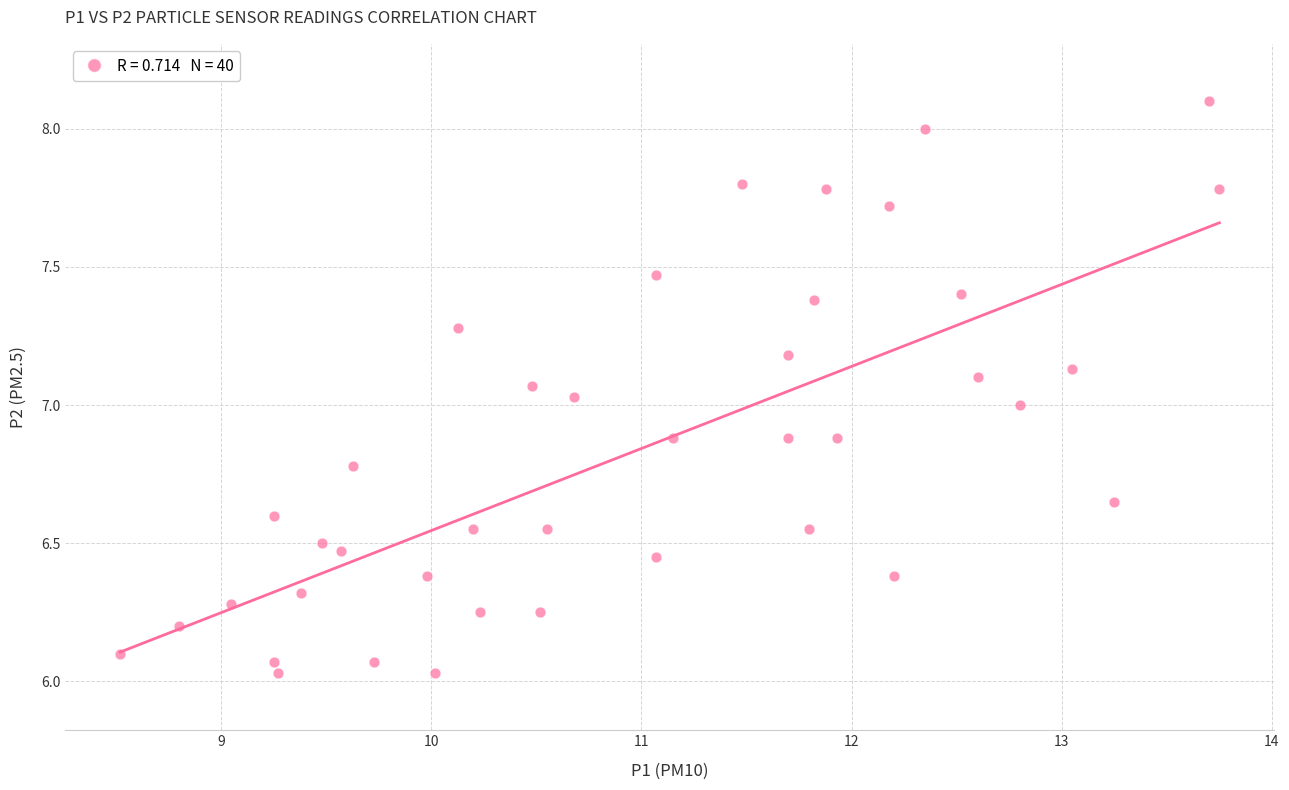

What is the range of X values (max minus min)?

5.2